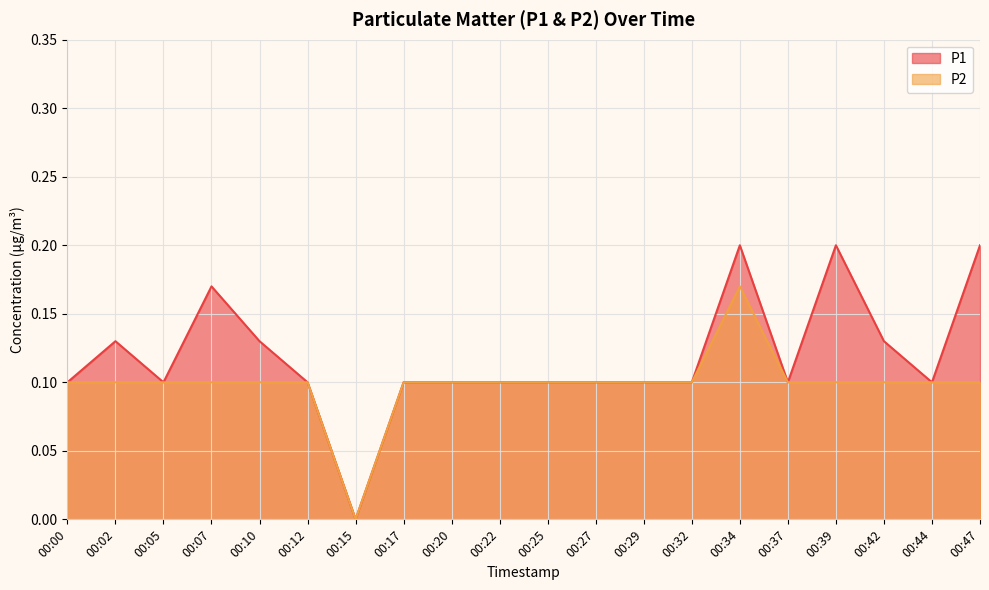

How many interior local valleys does the P2 series have?

1